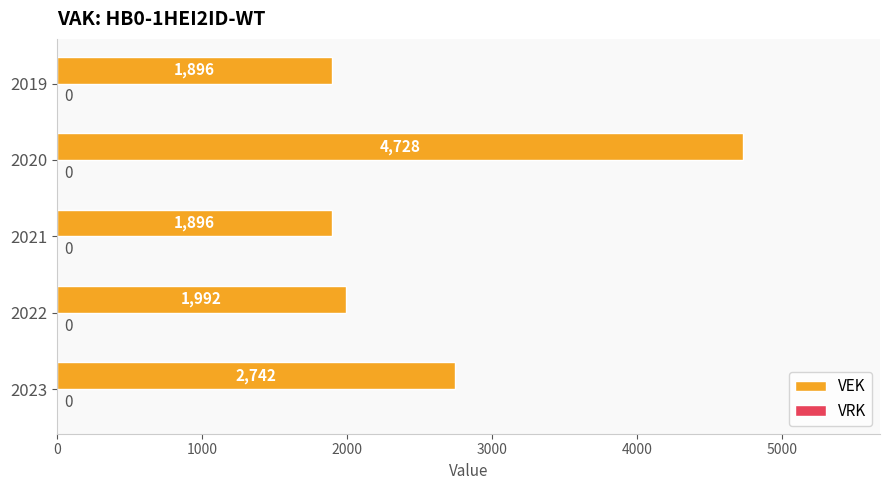

What is the average value?

2651